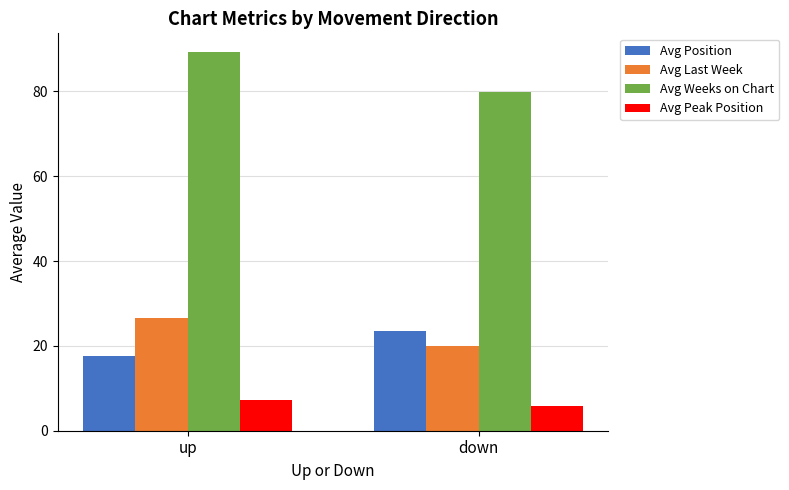

Is it true that Avg Position equals 23.5 at down?

True